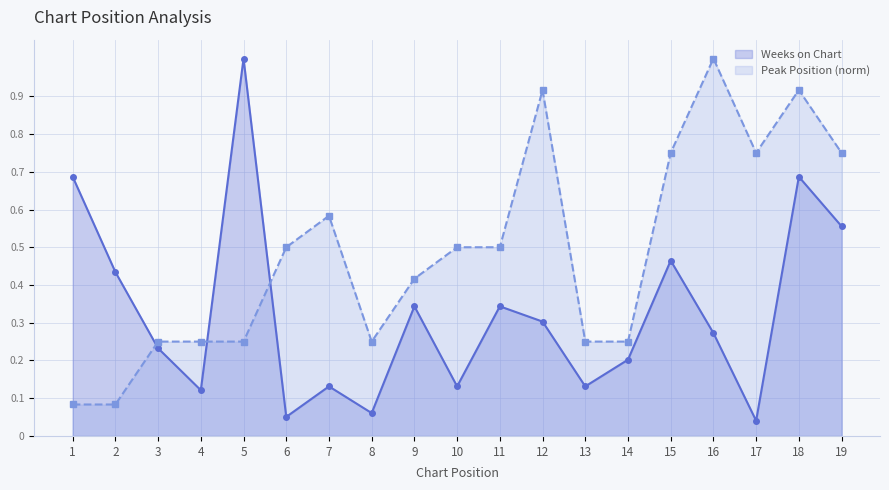

Between which two adjacent categories do Weeks on Chart and Peak Position first intersect?

2 and 3